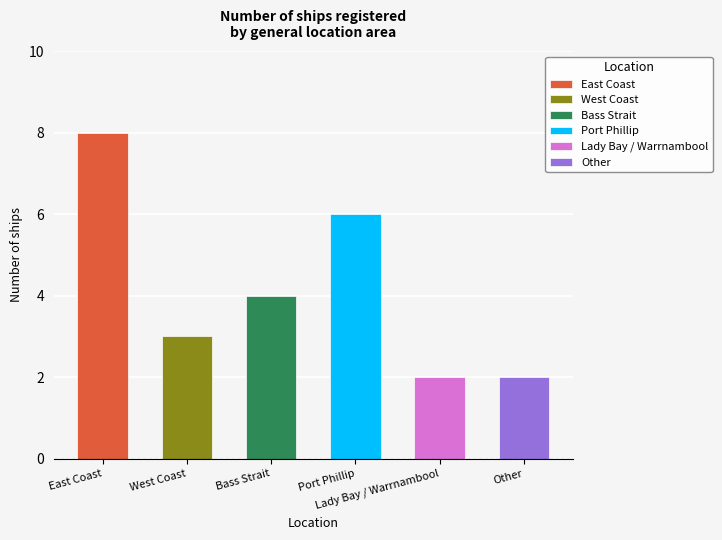

What is the label of the 1st bar from the right?

Other